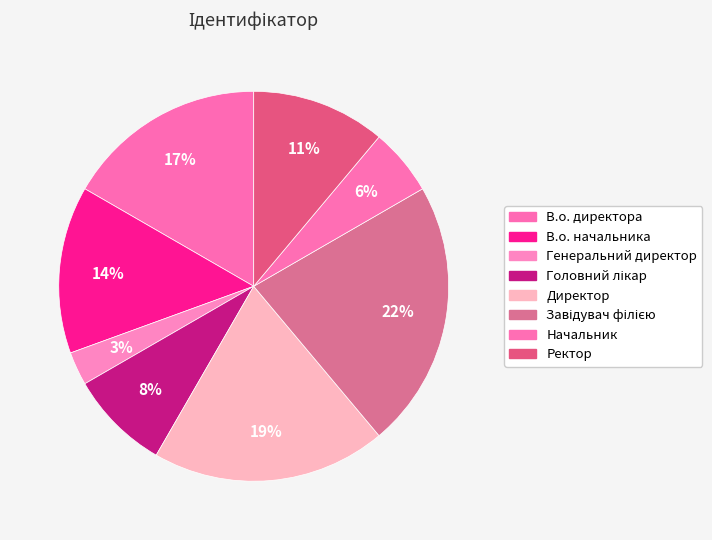

Is there a majority slice in this chart?

No